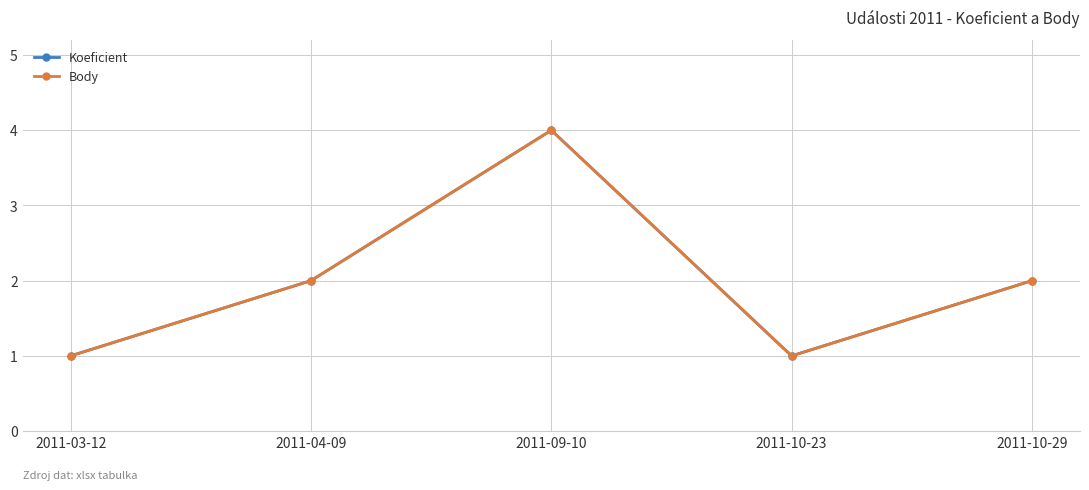

The value of Body at 2011-09-10 is 1. True or false?

False